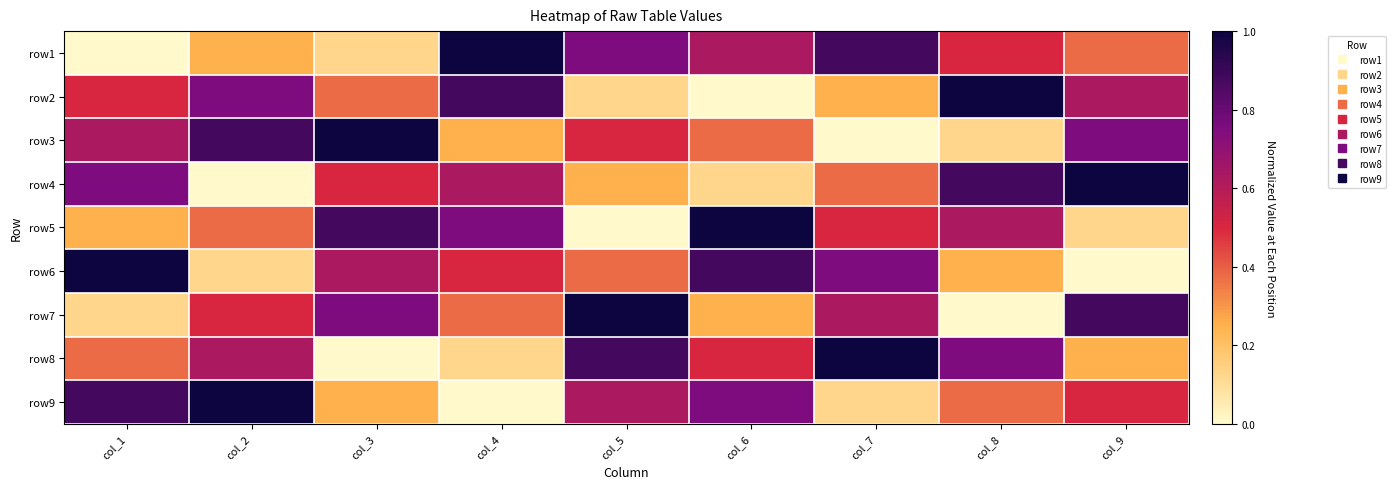

At col_3, list the series in order from smallest to largest.

row8, row1, row9, row2, row4, row6, row7, row5, row3